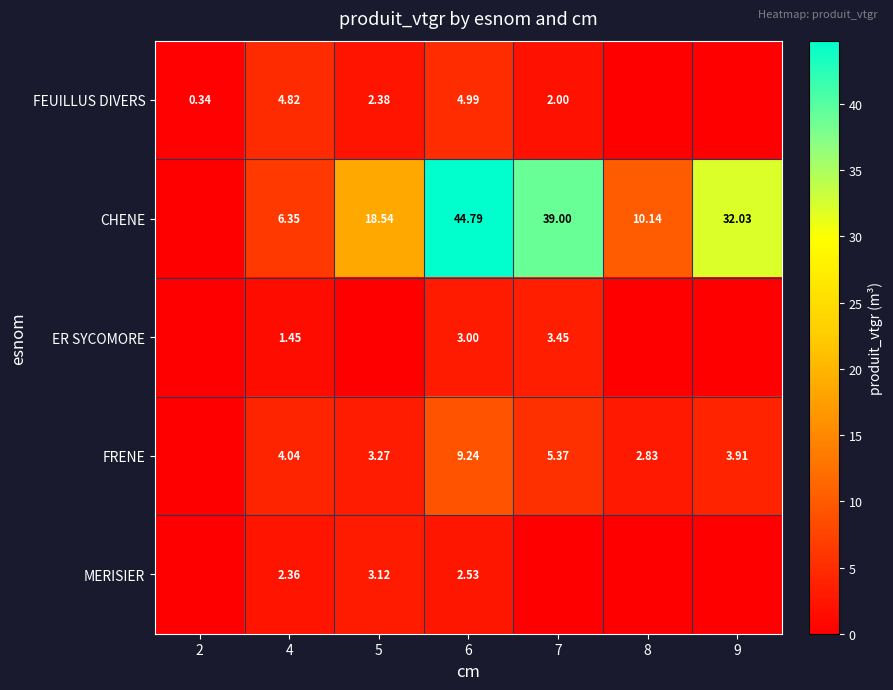

What is the difference between the highest and lowest values at 2?

0.3